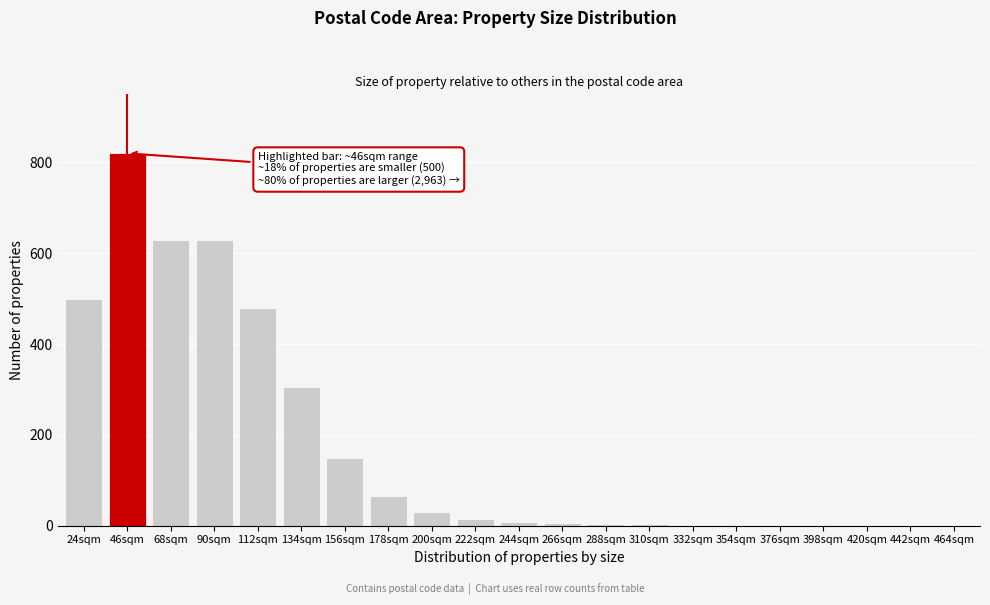

Between 442sqm and 112sqm, which is larger?

112sqm